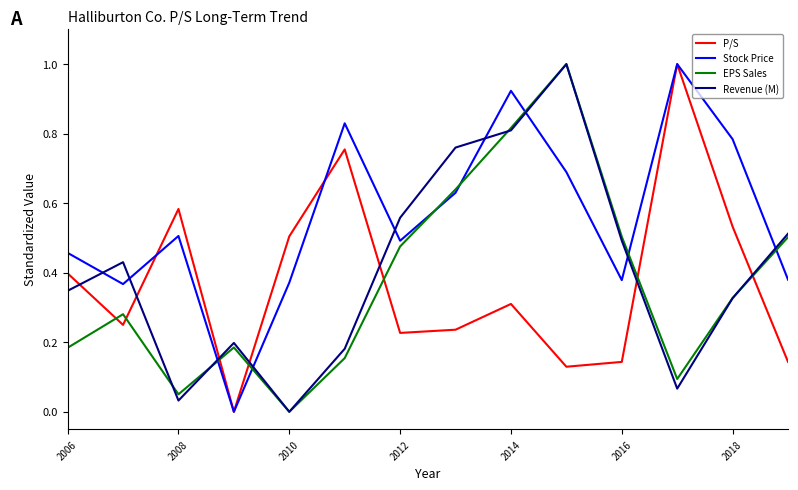

True or false: Revenue (M) has more than 2 interior local peaks.

True